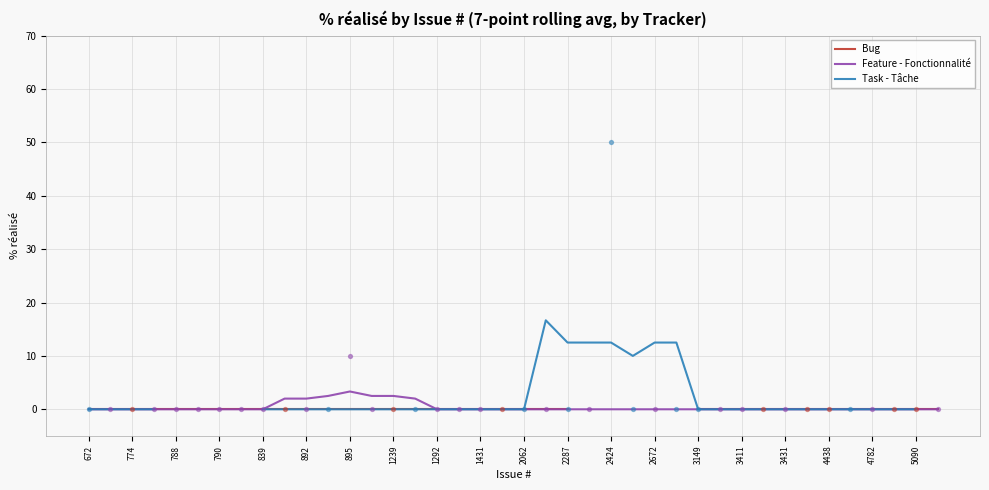

What is the highest value of the Feature - Fonctionnalité series?

3.3